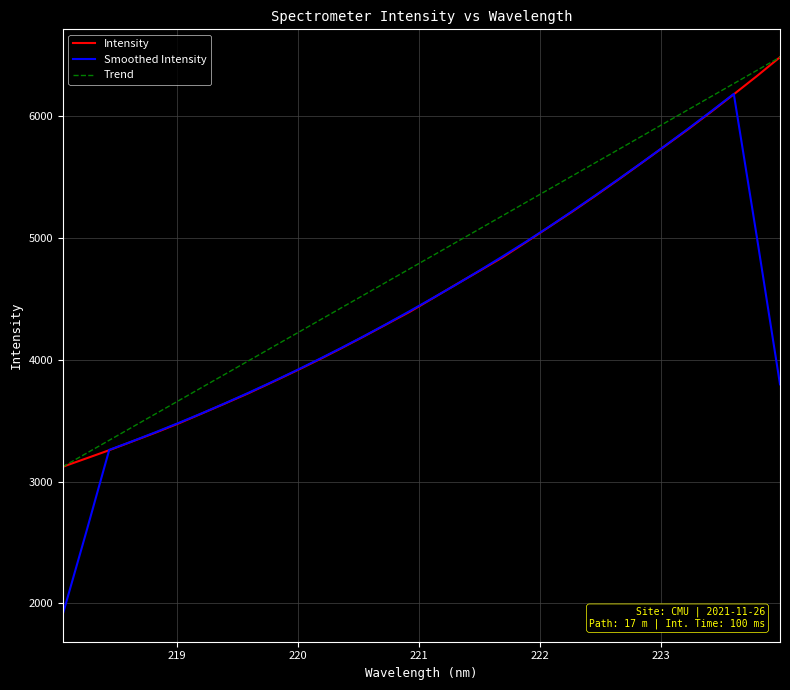

Is this an area chart (filled region under the line)?

No